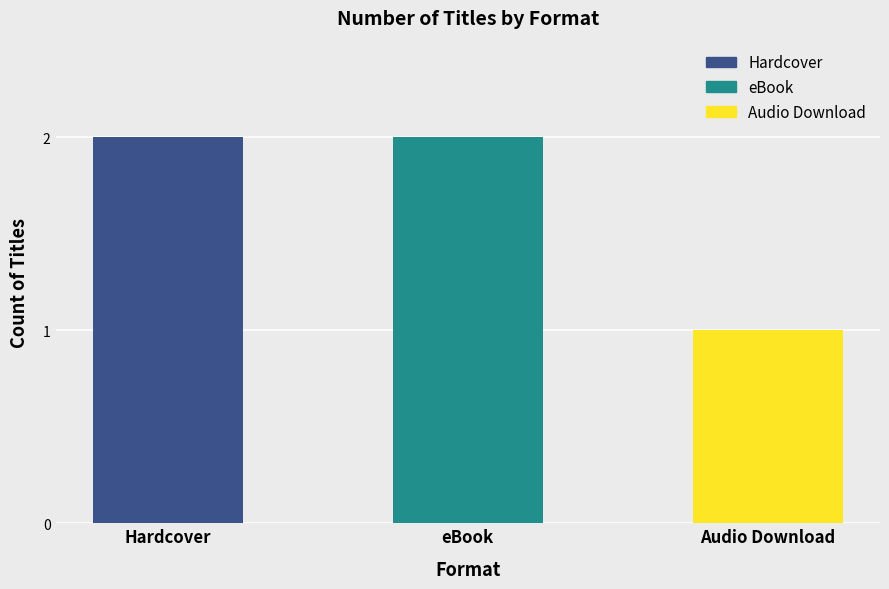

What is the difference between the maximum and minimum values?

1